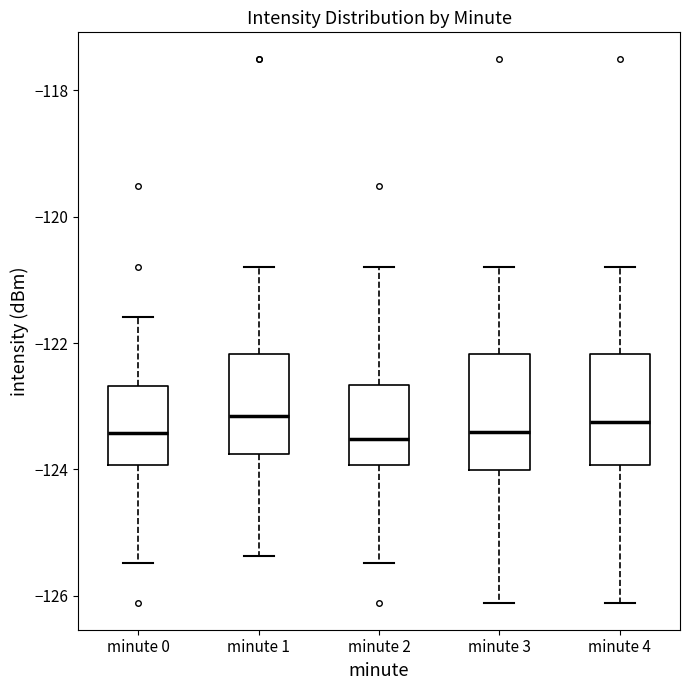

Where is the upper edge of the box for minute 3 on the y-axis? The values are not printed on the chart, so give them approximately, as read against the axis.

-122.2